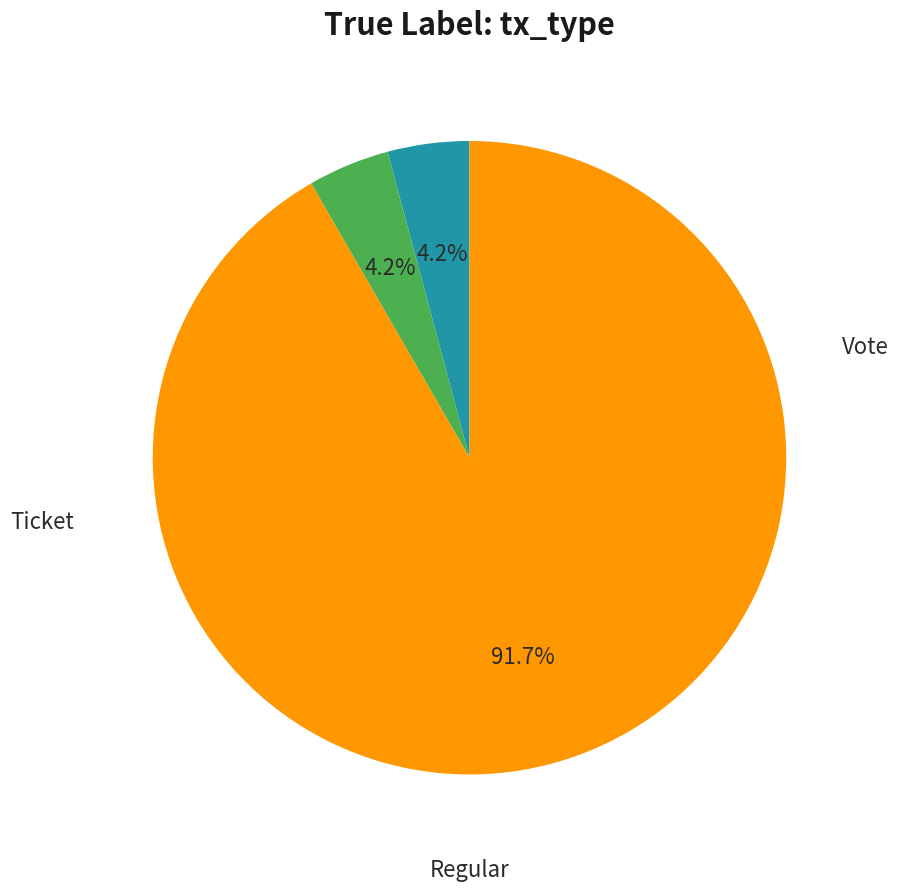

Which has a higher value, Regular or Vote?

Regular